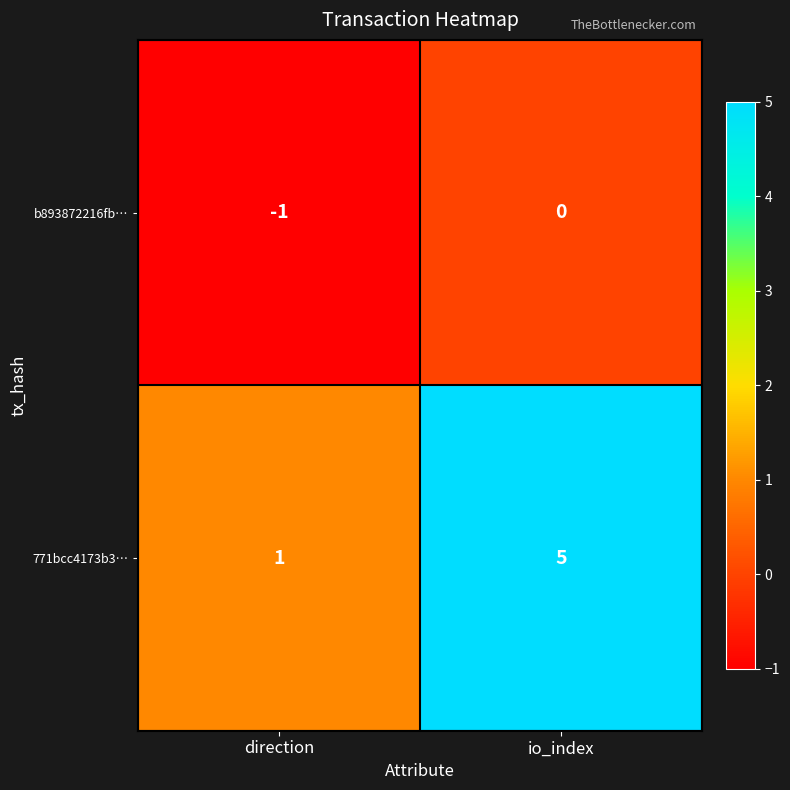

Rank the categories by 771bcc4173b3… value from lowest to highest.

direction, io_index